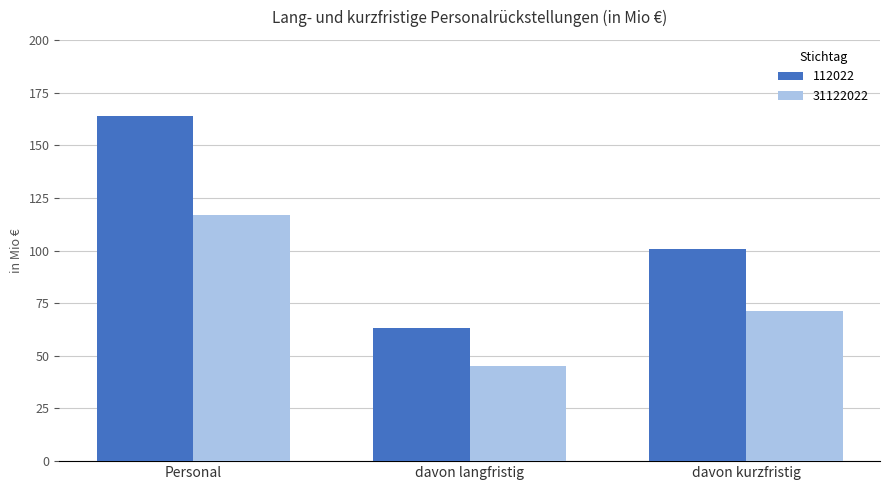

What is the sum of all 112022 values?

327.8